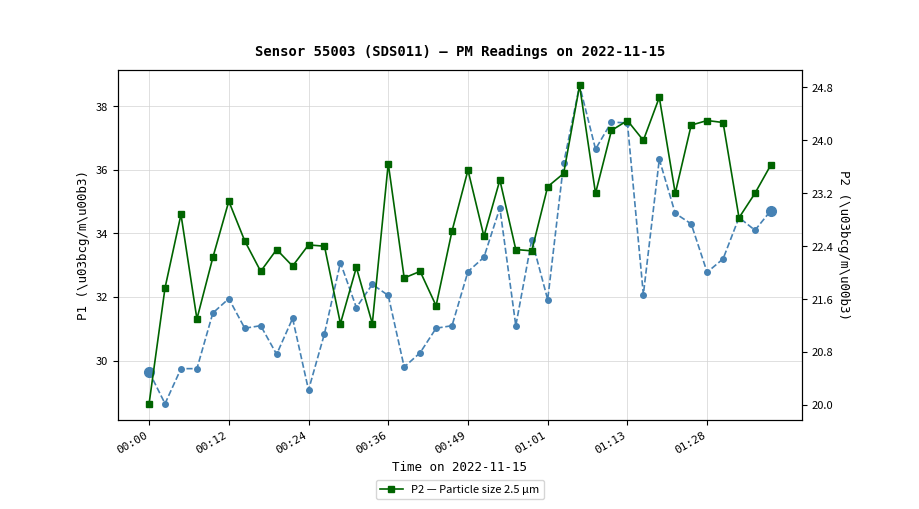

Count the number of categories in the chart.

40